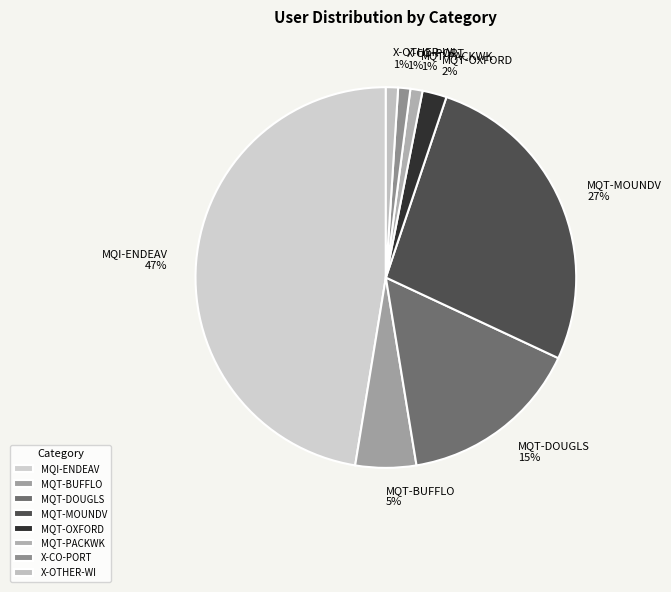

What percentage is the MQI-ENDEAV slice, to the nearest percent?

47%